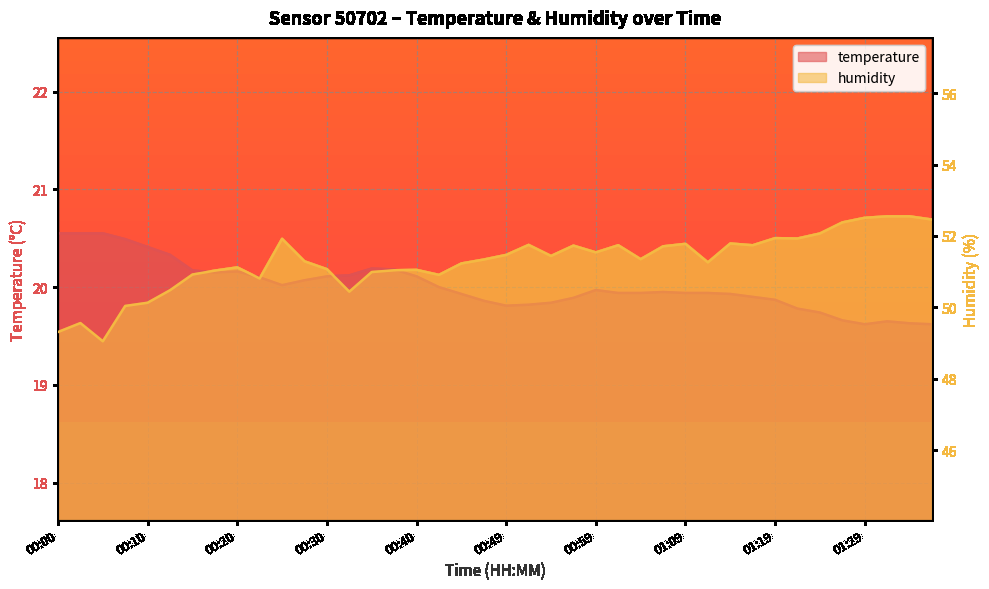

Count the number of categories in the chart.

40